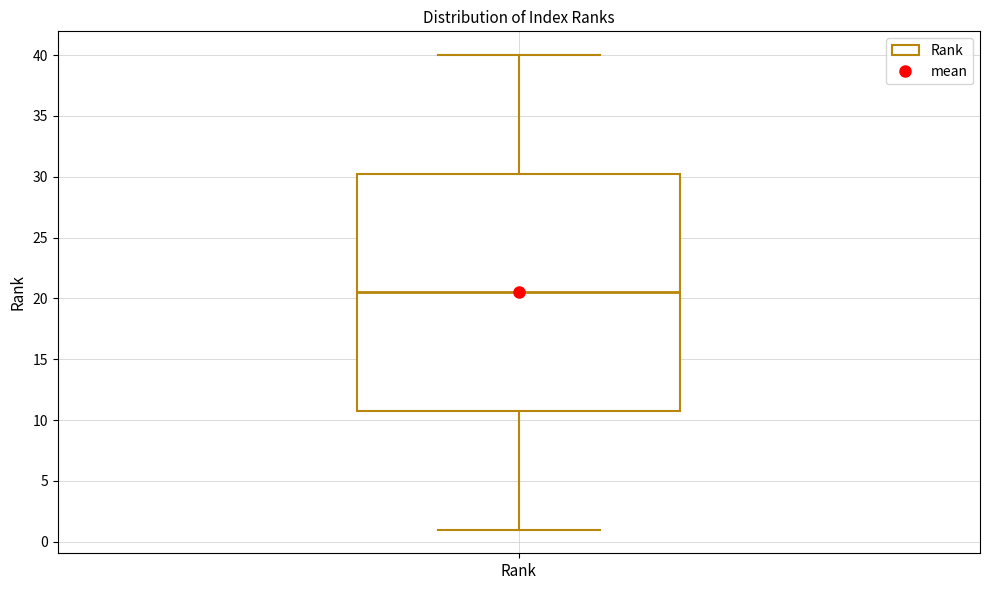

Transcribe this box plot: give where the median line is, the range the box spans, and where the two whiskers end, as read against the y-axis. The values are not printed on the chart, so give them approximately, as read against the axis.

median 20.5, box 11.0 to 30.5, whiskers 1.0 to 40.0